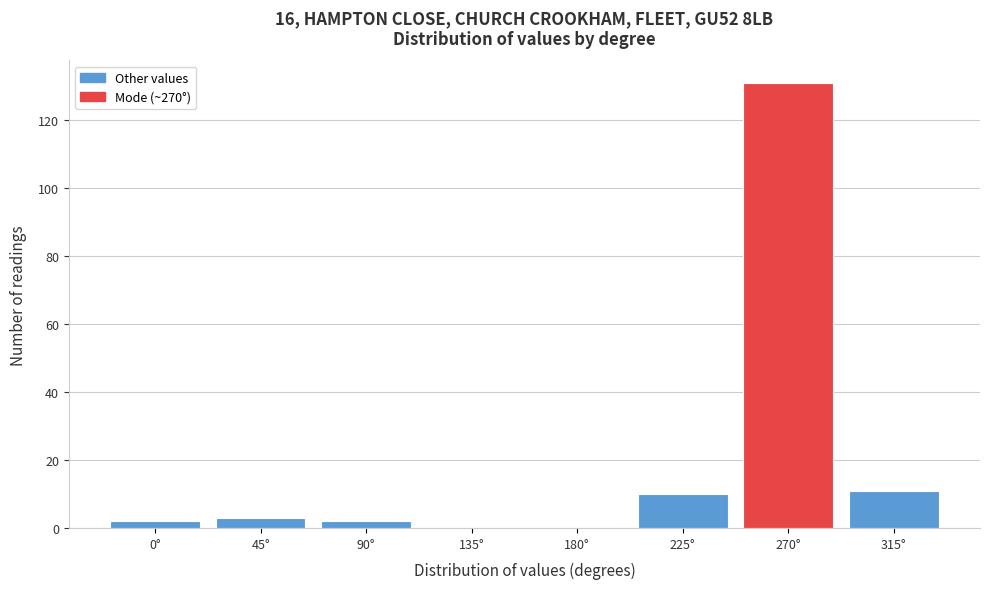

Reading left to right, extract all data points from this chart.

0°=2	45°=3	90°=2	135°=0	180°=0	225°=10	270°=131	315°=11